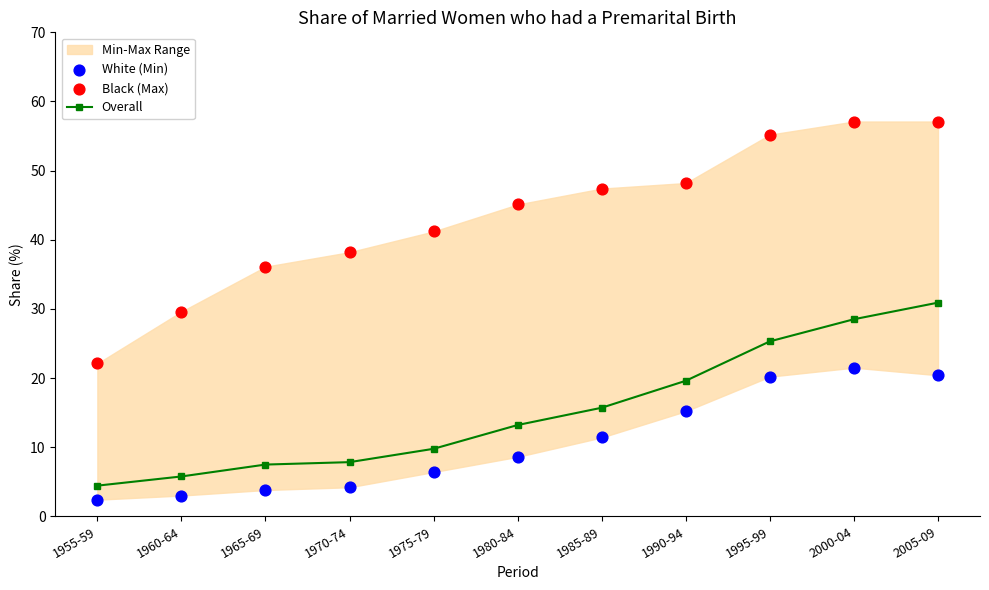

Which series contains the highest Y value?

Black (Max)